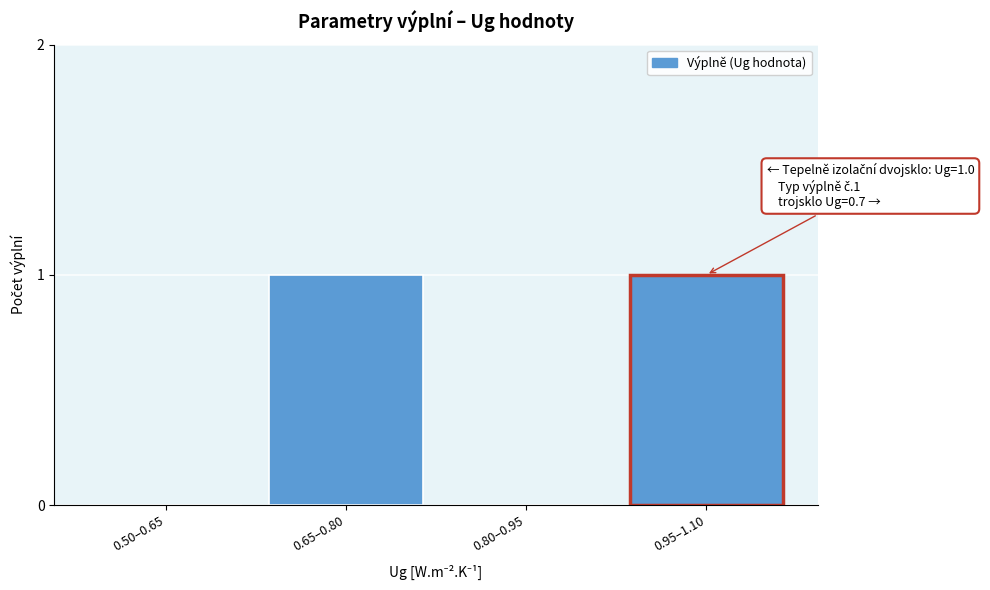

Reading left to right, transcribe all the data shown in this chart.

0.50–0.65=0	0.65–0.80=1	0.80–0.95=0	0.95–1.10=1